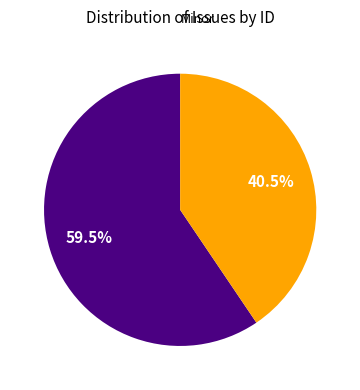

Does any single category account for the majority?

Yes